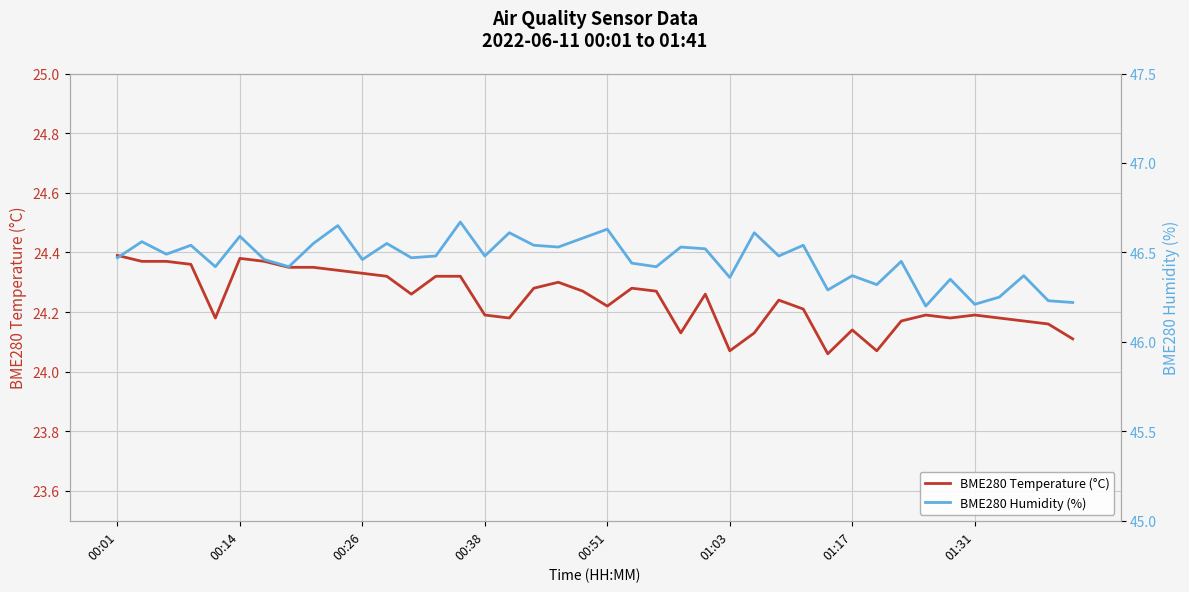

List the series in order of their overall mean, lowest first.

BME280 Temperature (°C), BME280 Humidity (%)